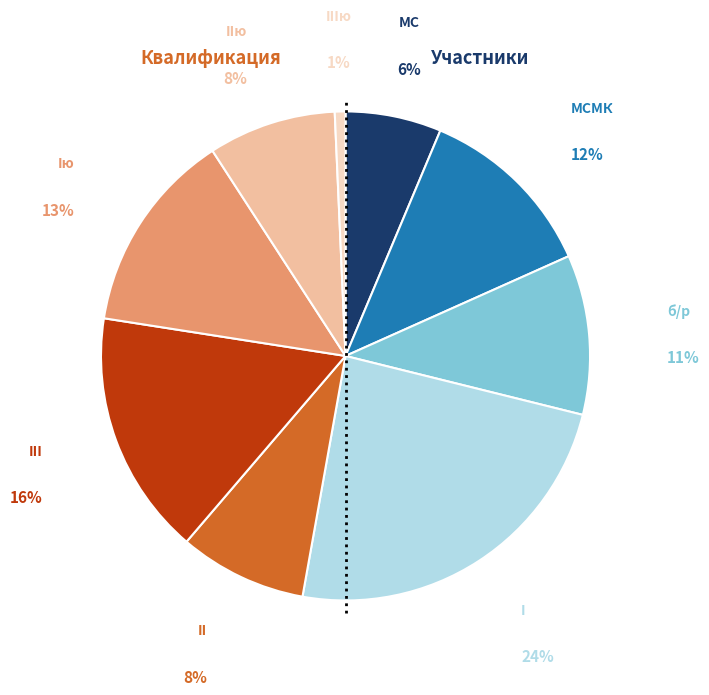

Is there a majority slice in this chart?

No